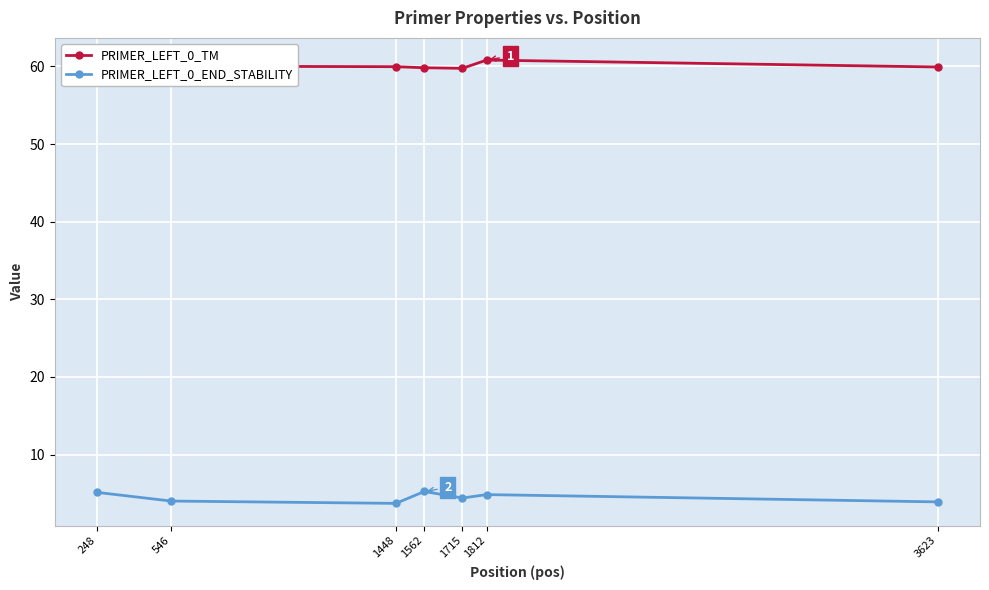

Is the value of PRIMER_LEFT_0_END_STABILITY at 1562 greater than the value of PRIMER_LEFT_0_TM at 3623?

No